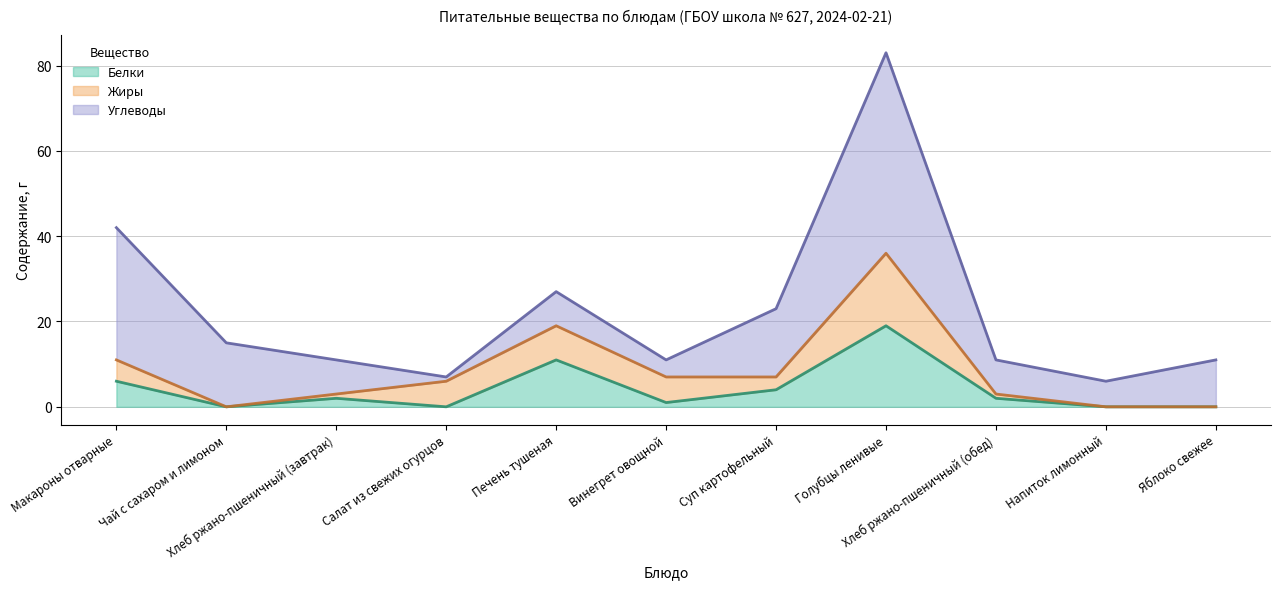

How many positive values does the Белки series have?

7